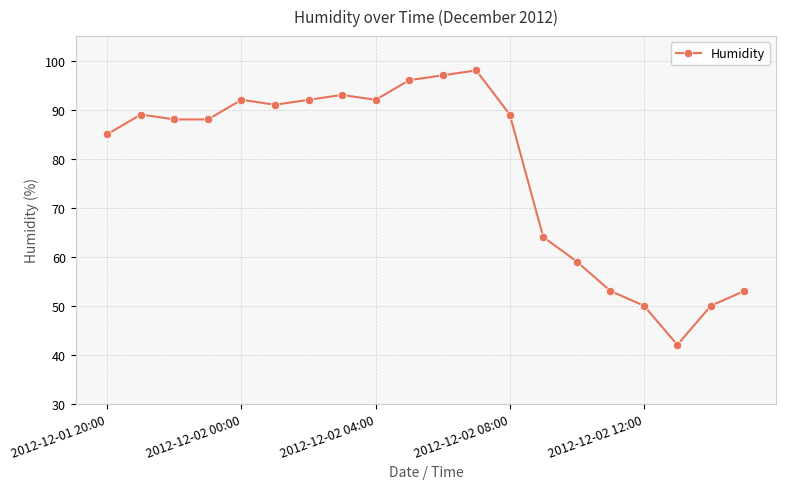

What is the minimum value shown in the chart?

42